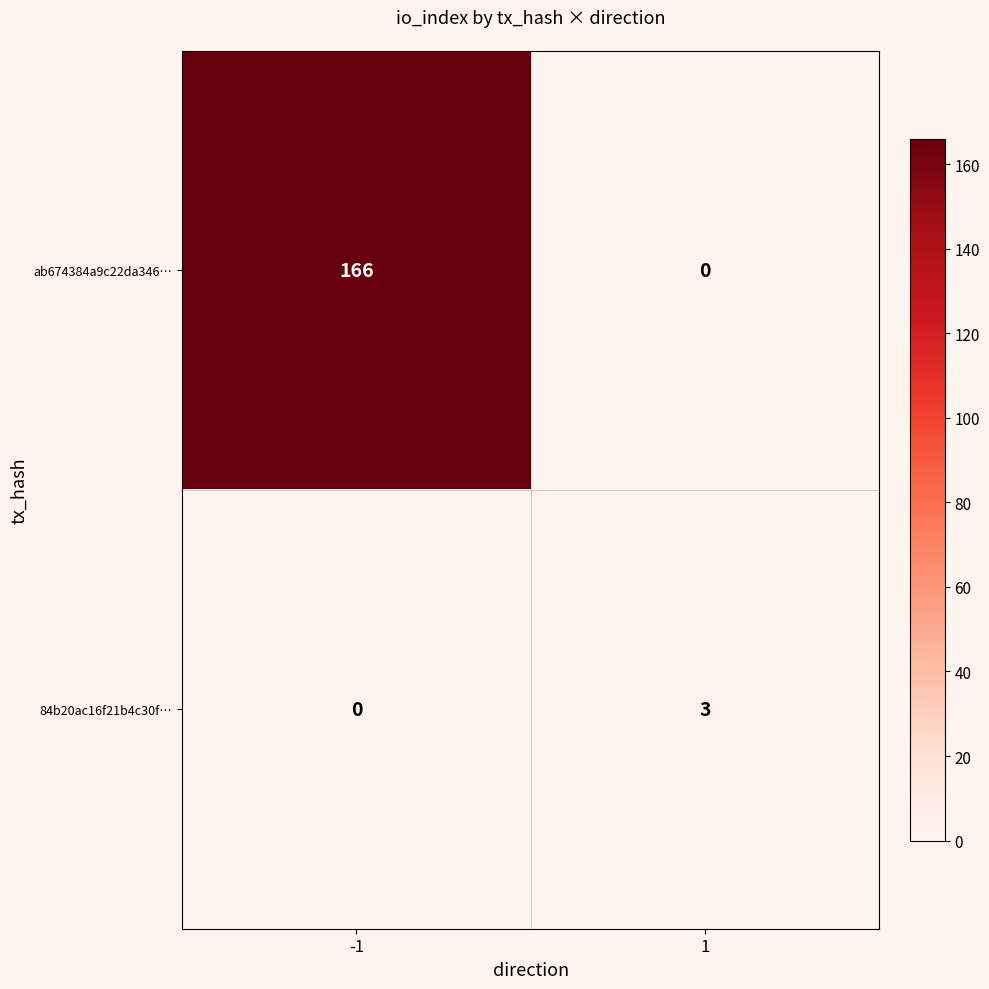

At 1, list the series in order from smallest to largest.

ab674384a9c22da346…, 84b20ac16f21b4c30f…